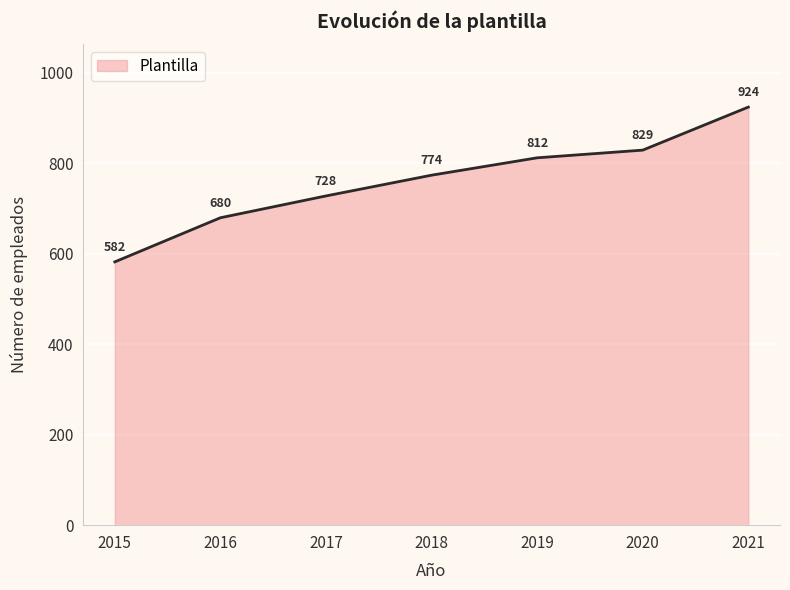

What is the difference between the second highest and second lowest values?

149.5